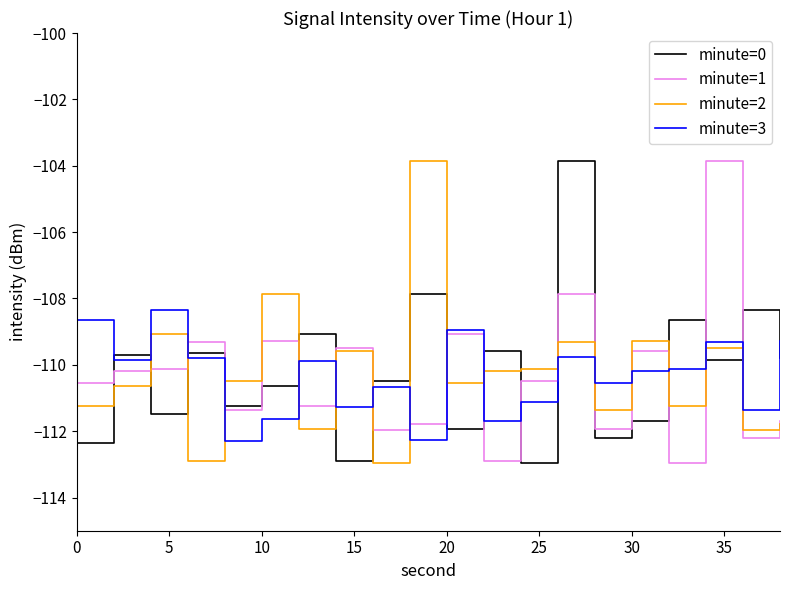

After their last crossing, which series has the higher values: minute=0 or minute=2?

minute=0